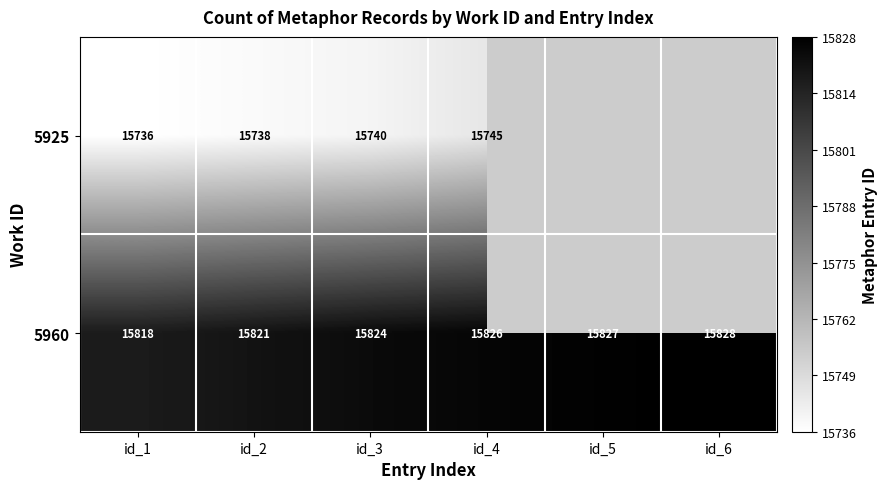

What is the difference between the 5960 values at id_3 and id_1?

6